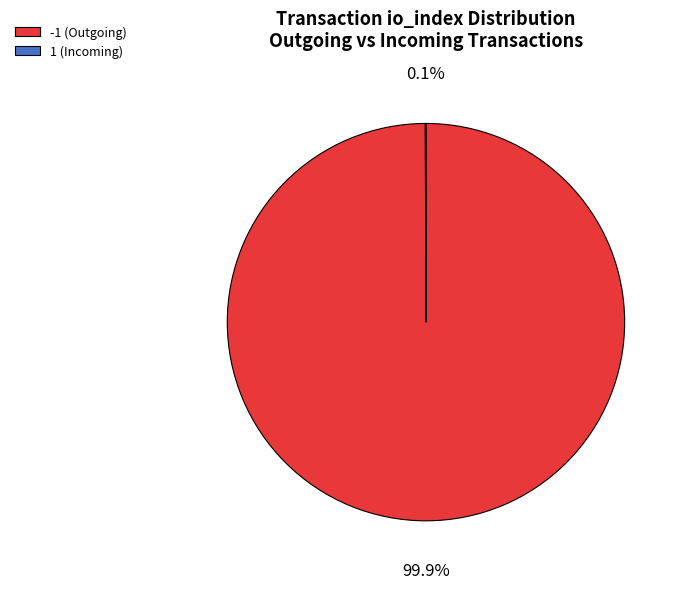

Which slice represents more than half of the pie?

-1 (Outgoing)